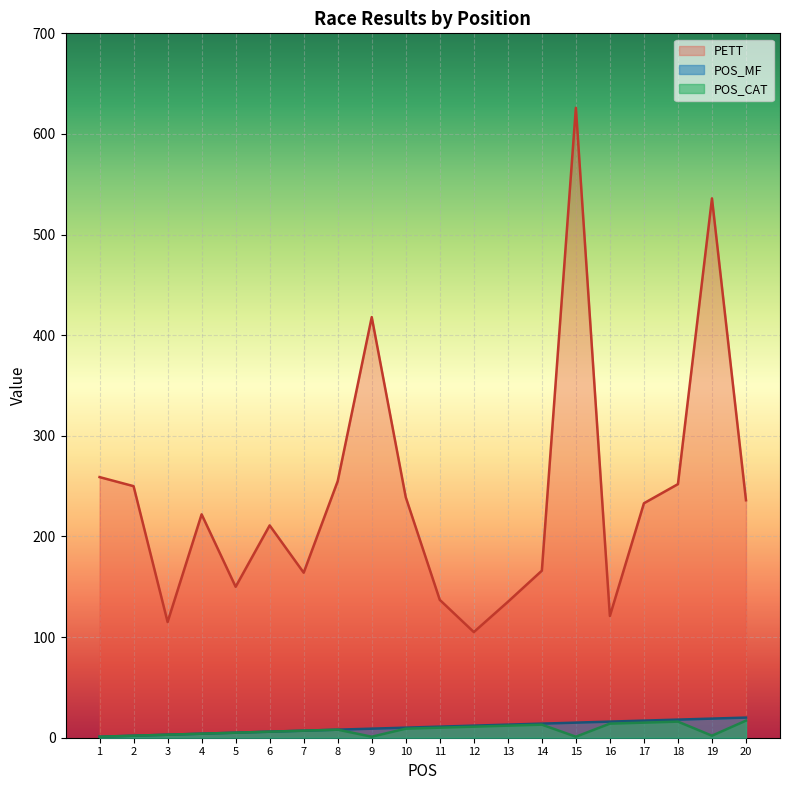

What is the total value across all series at 10?

258